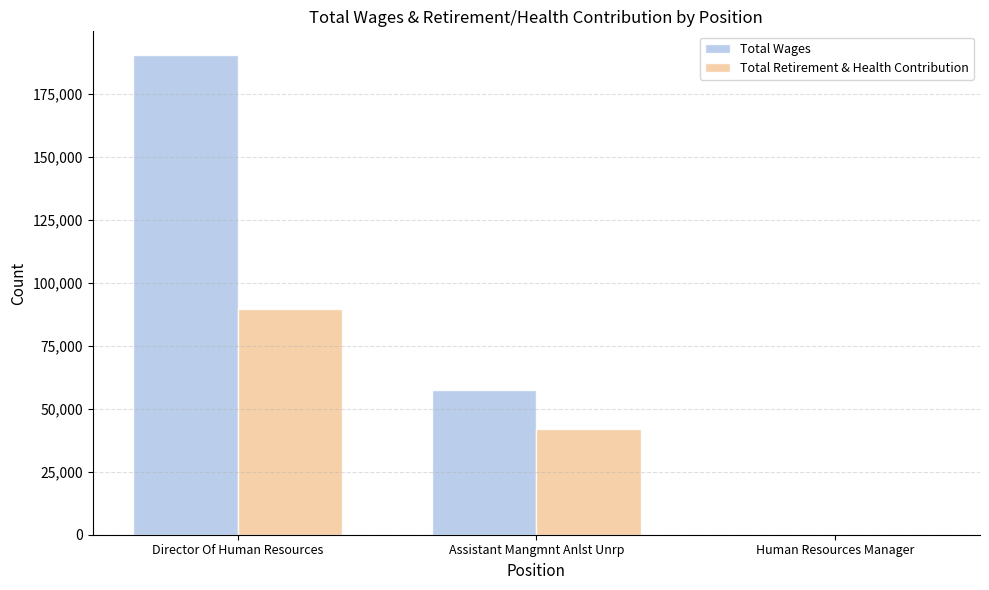

Are the bars grouped side by side (vs. stacked)?

Yes